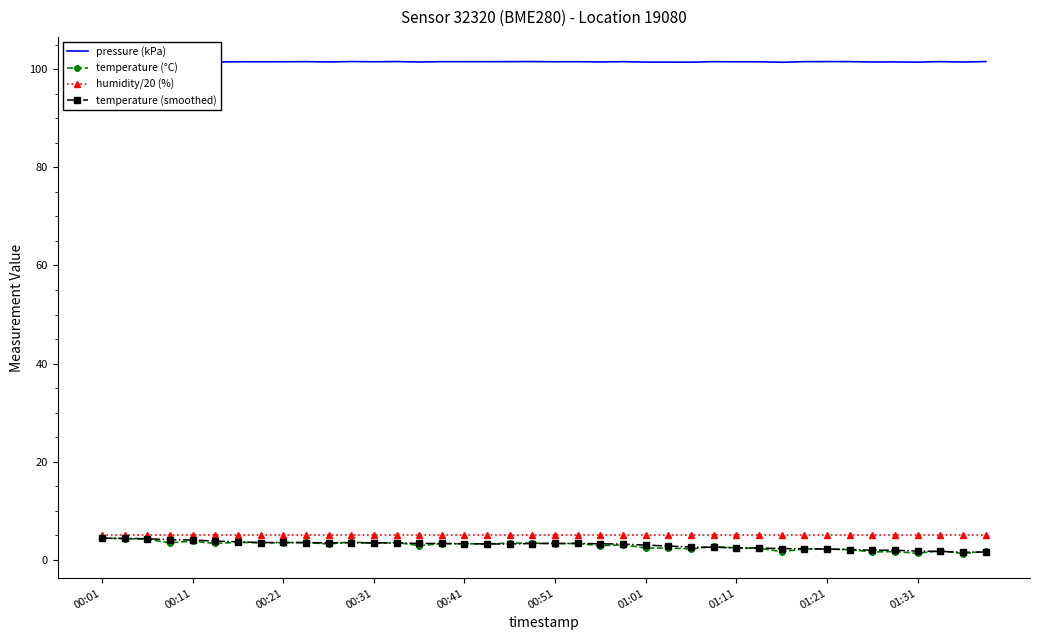

Does the chart have visible grid lines?

No